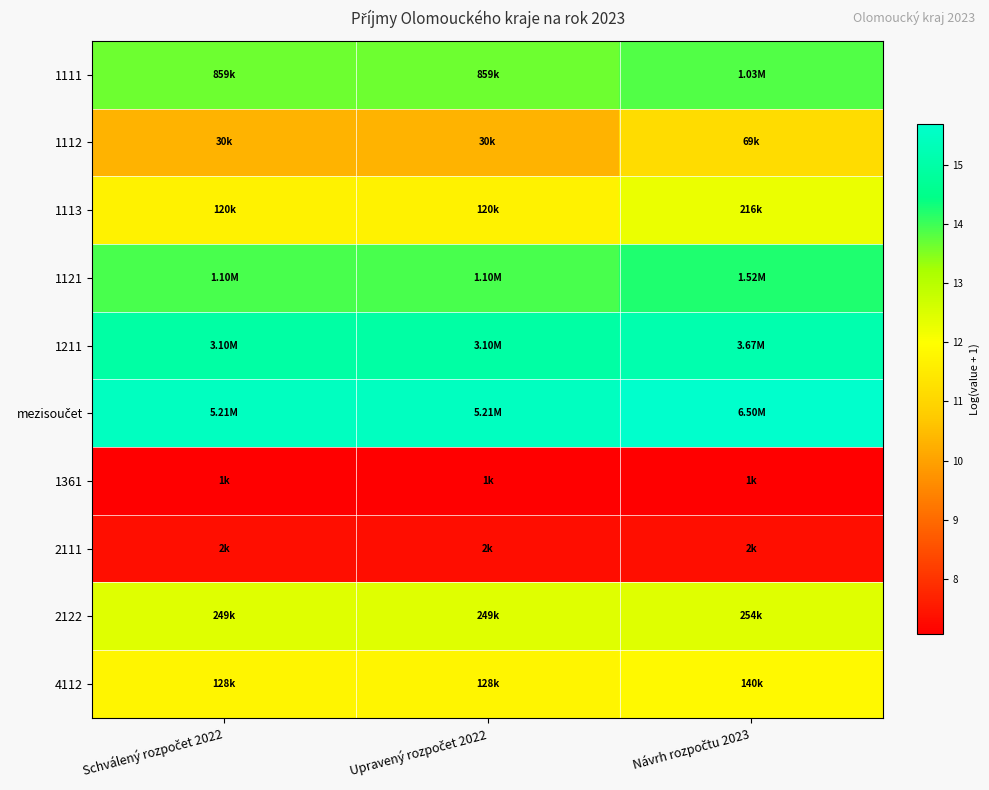

Which series has the largest total across all categories?

mezisoučet